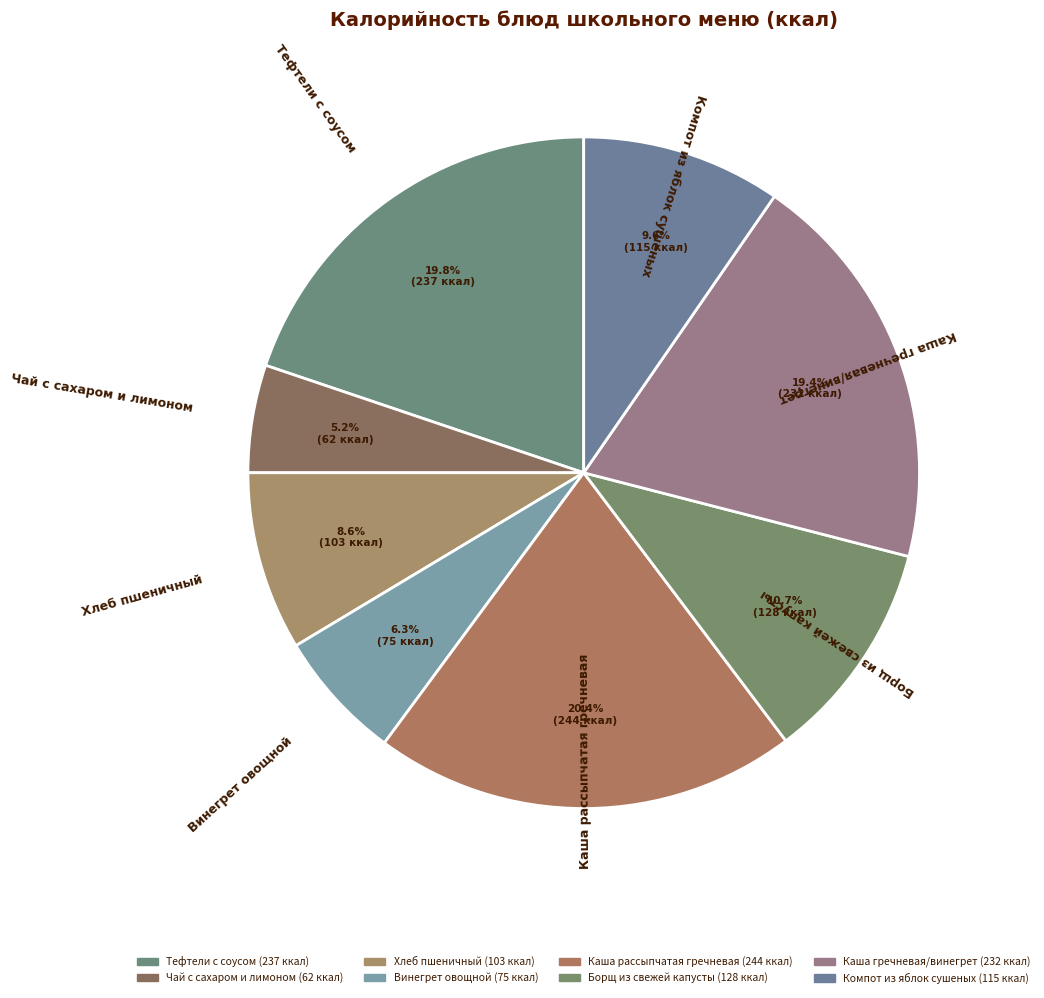

How much of the chart is everything except Тефтели с соусом?

80.2%